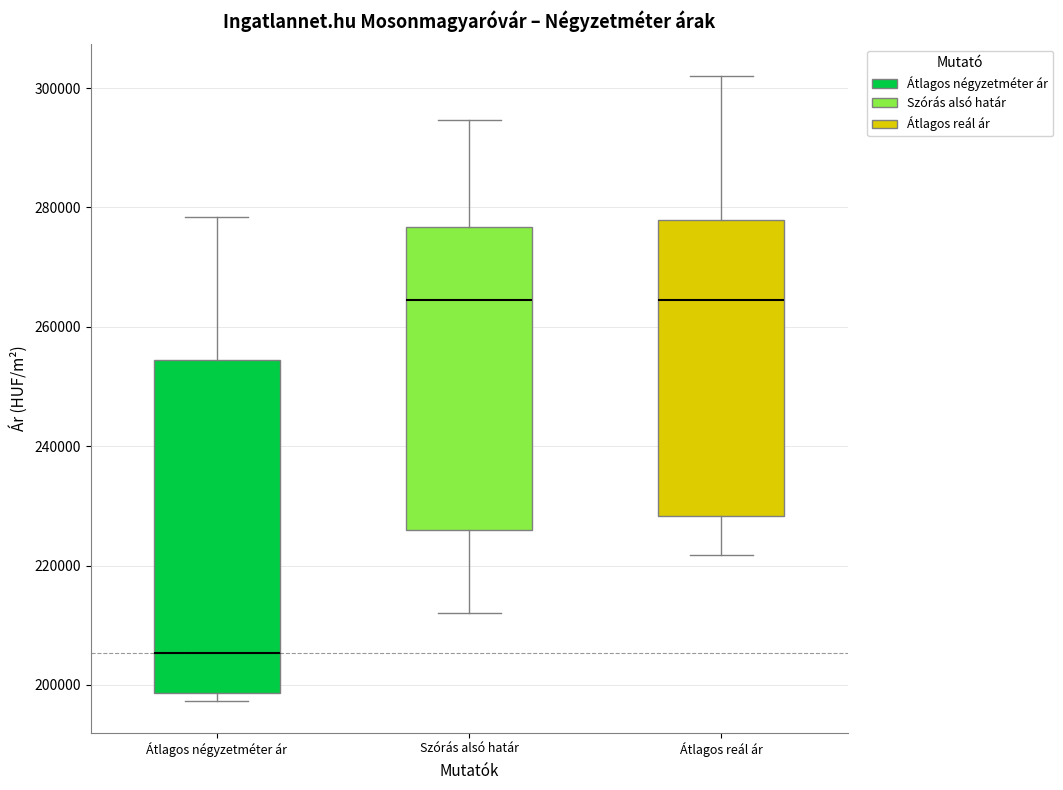

Comparing the boxes themselves (not the whiskers), which one is the tallest?

Átlagos négyzetméter ár